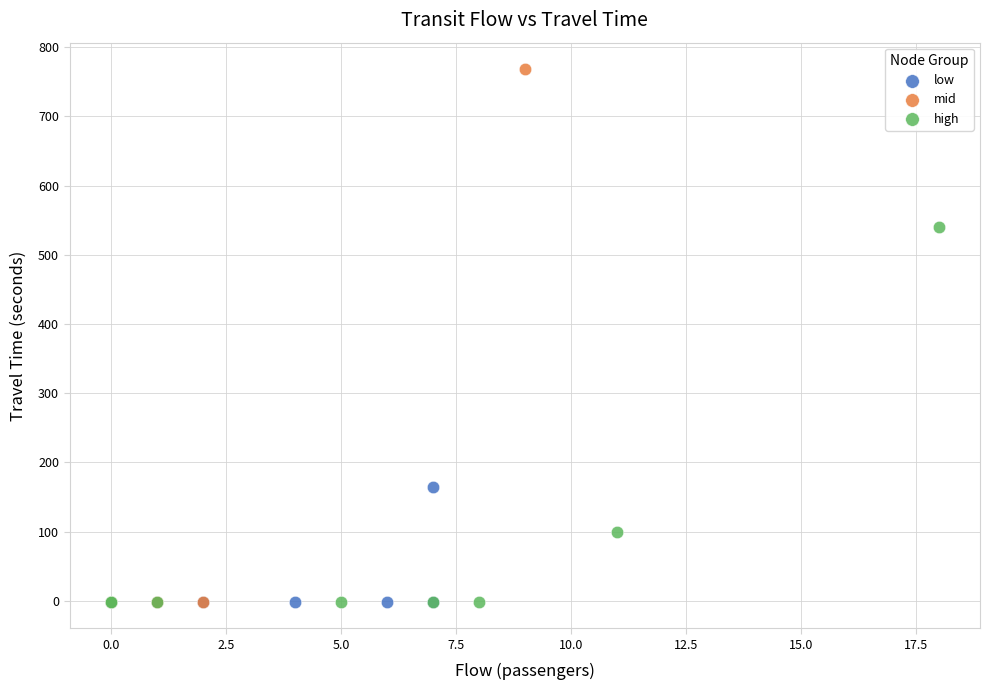

Which series contains the highest Y value?

mid